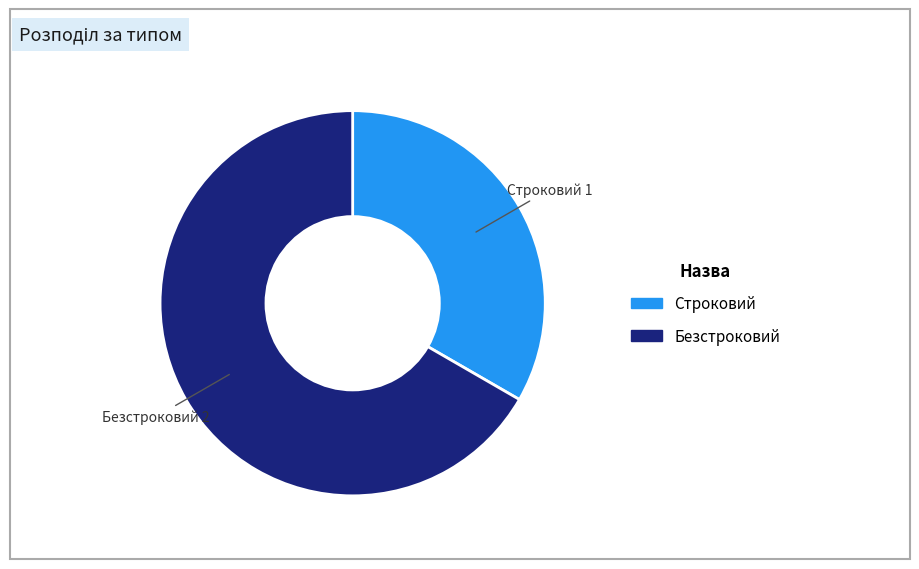

Is there a majority slice in this chart?

Yes